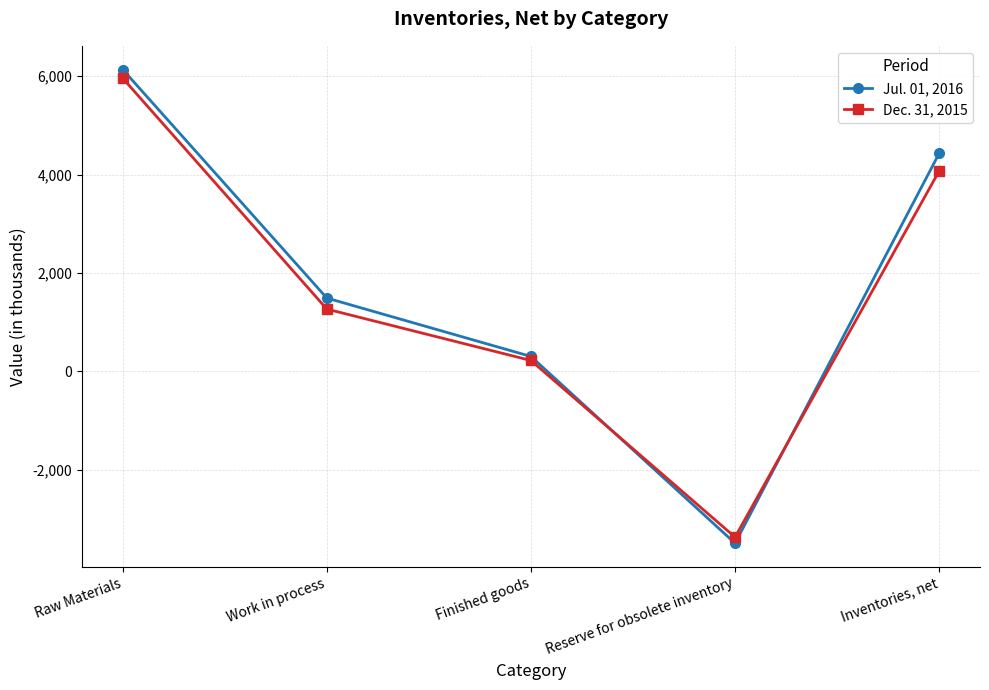

What is the difference between the maximum and minimum values in the Dec. 31, 2015 series?

9329